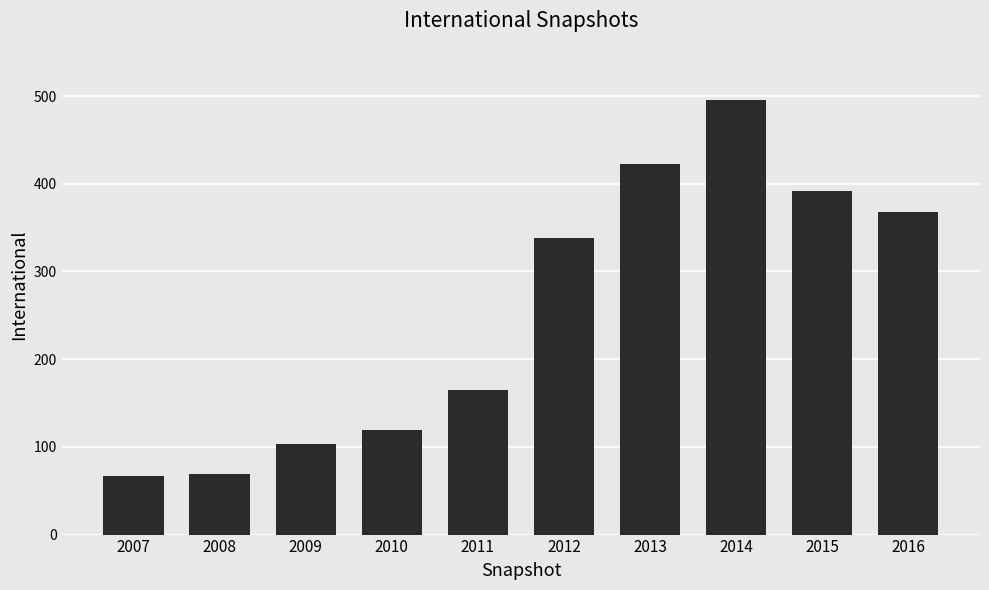

Between 2009 and 2008, which is larger?

2009